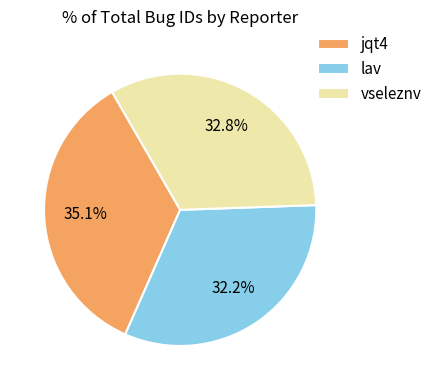

True or false: lav accounts for 22% of the total.

False